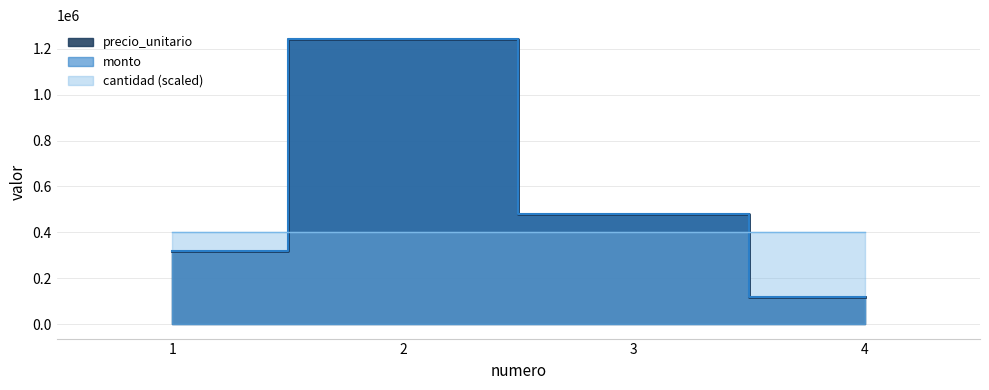

Where is the first local maximum for monto?

2